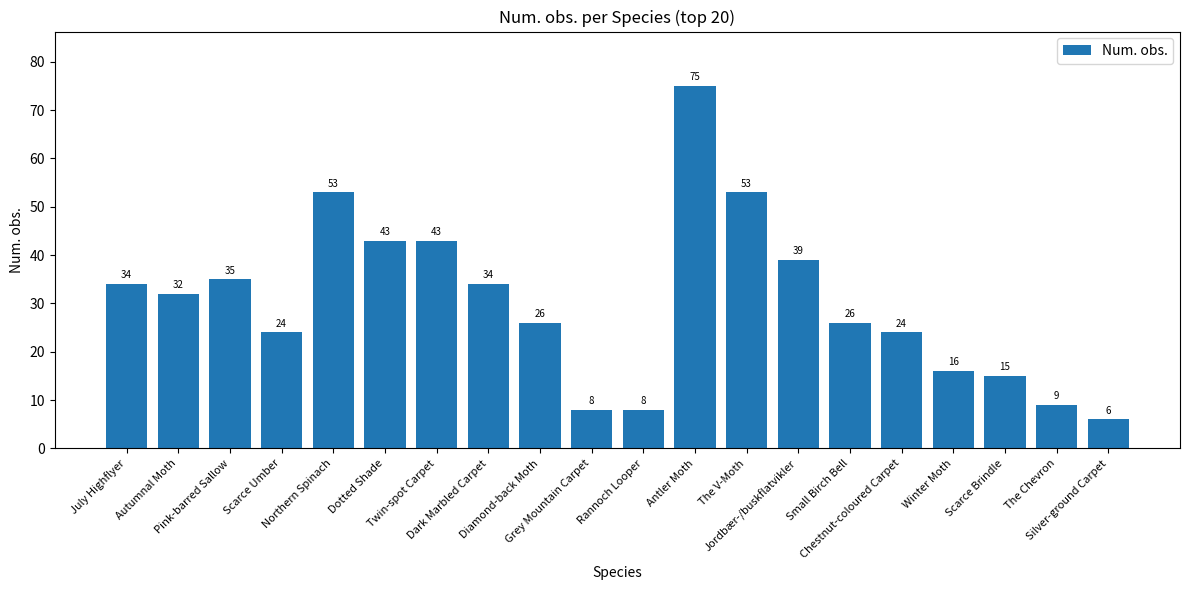

The value at Dotted Shade is 24. True or false?

False